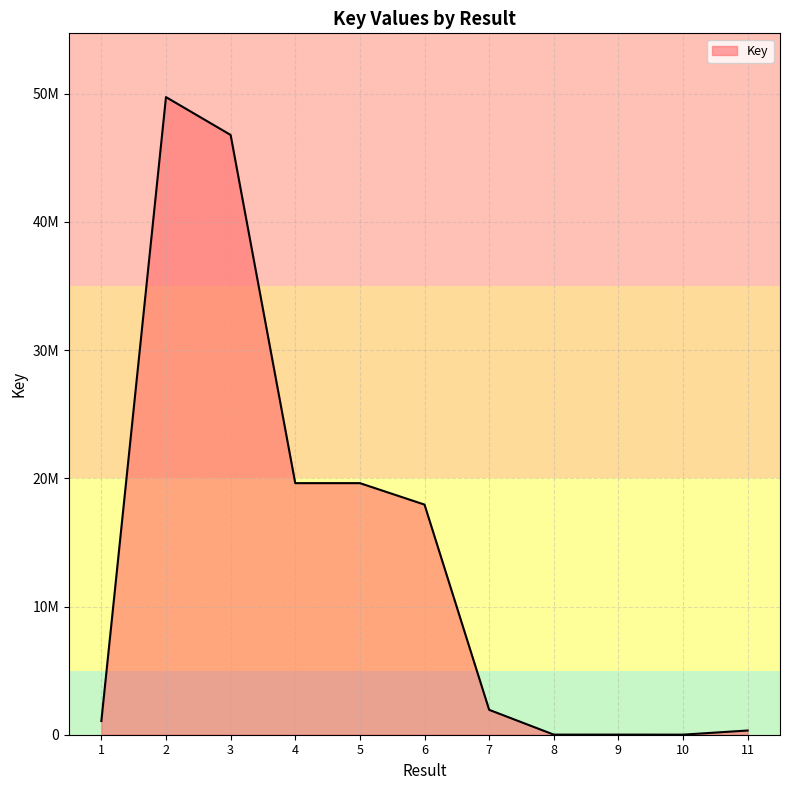

Is it true that the value at 2 is 49742434?

True